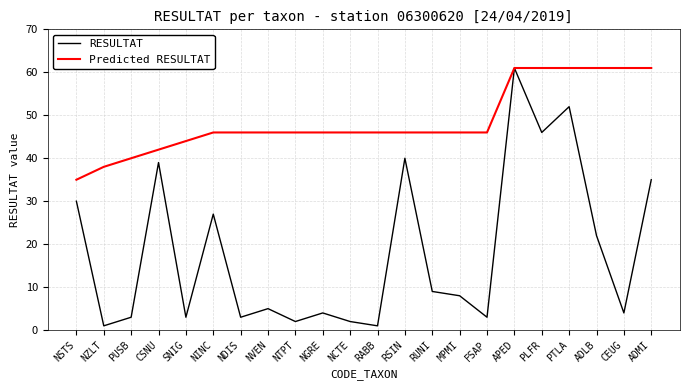

Between ADLB and CEUG, which series saw the biggest shift?

RESULTAT